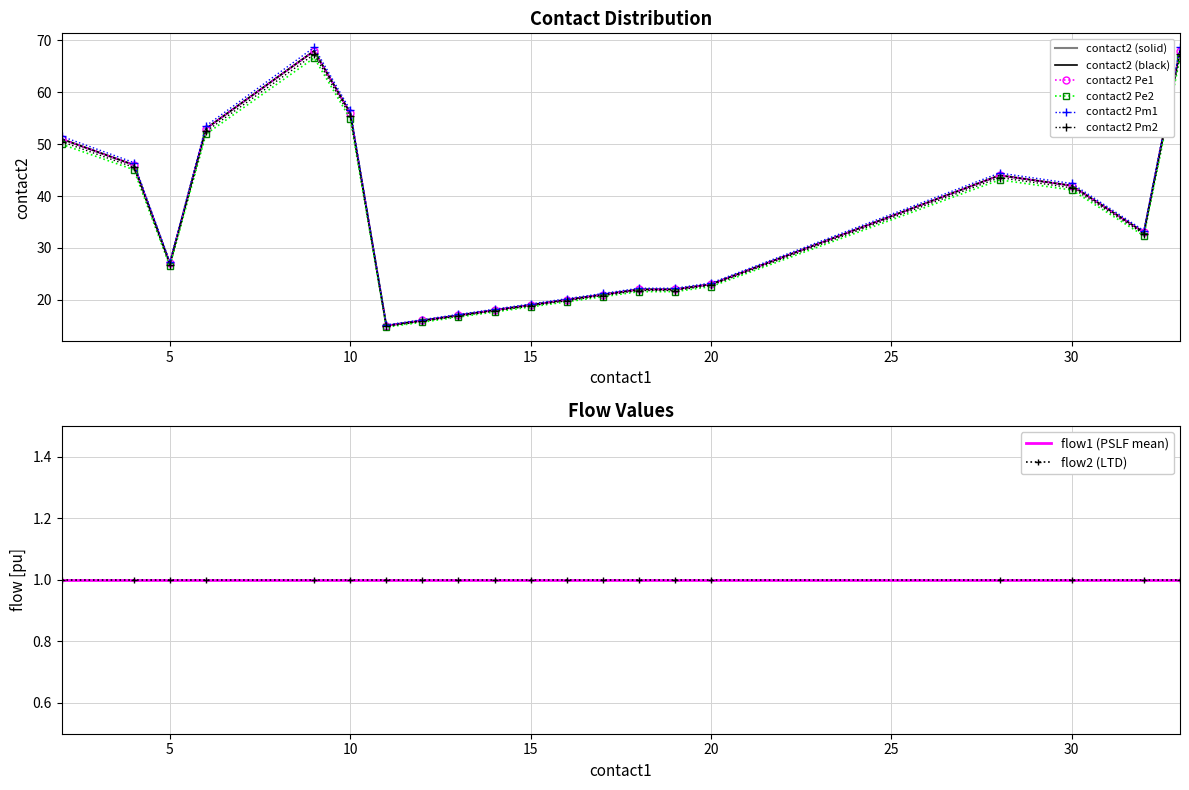

The value of flow1 at 10 is 1. True or false?

True